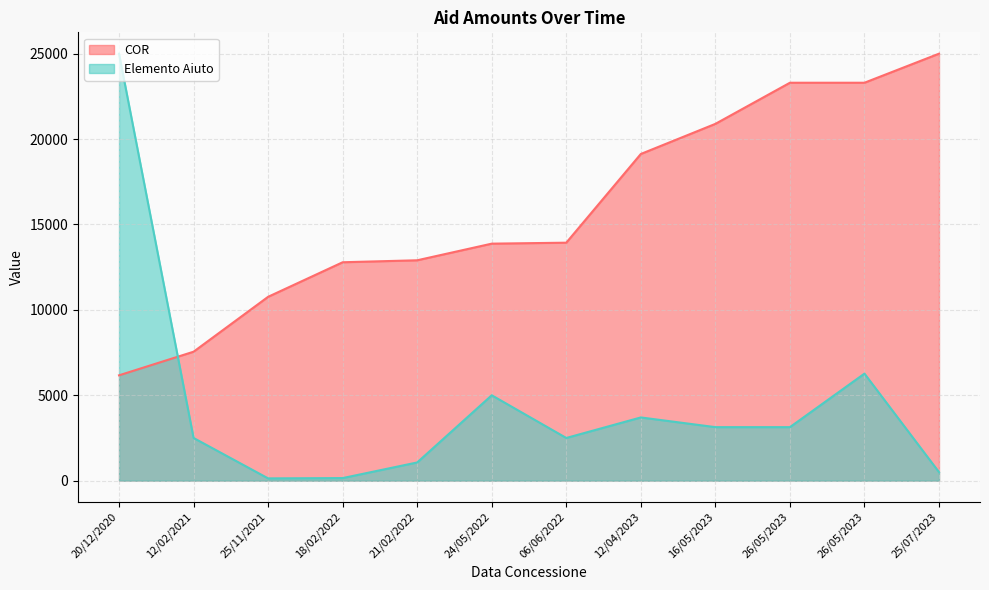

In Elemento Aiuto, how many points are lower than both neighbors (excluding endpoints)?

2